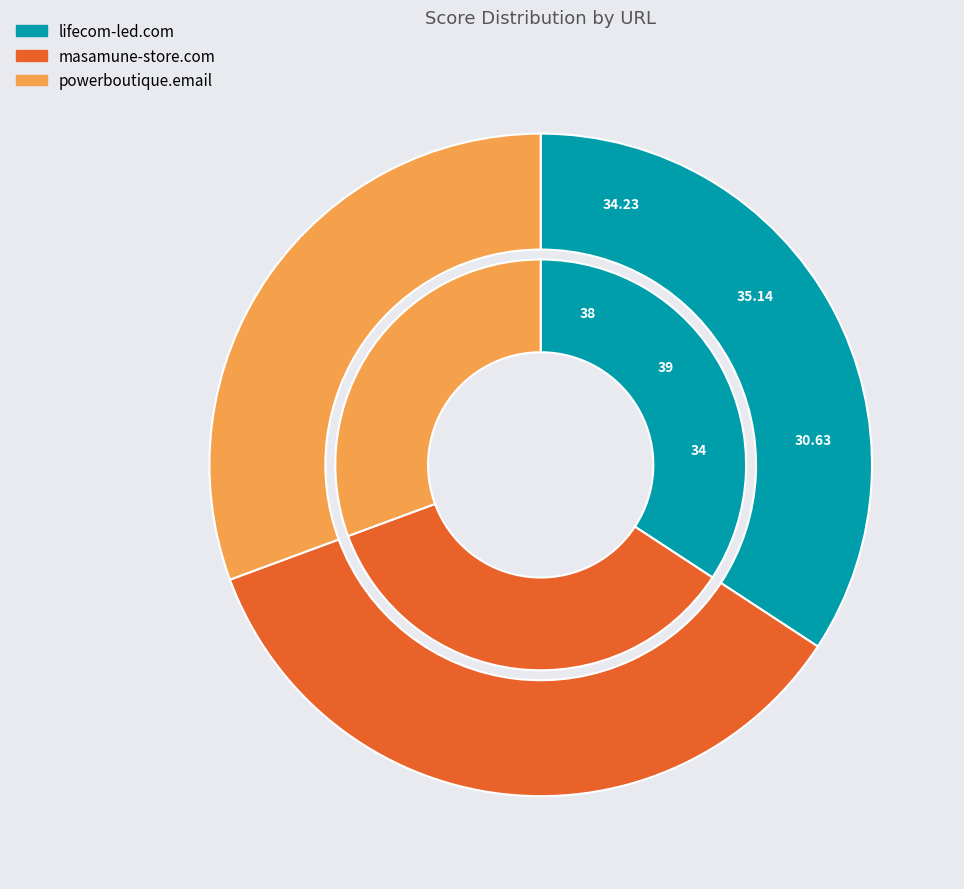

Which has a higher value, masamune-store.com or powerboutique.email?

masamune-store.com